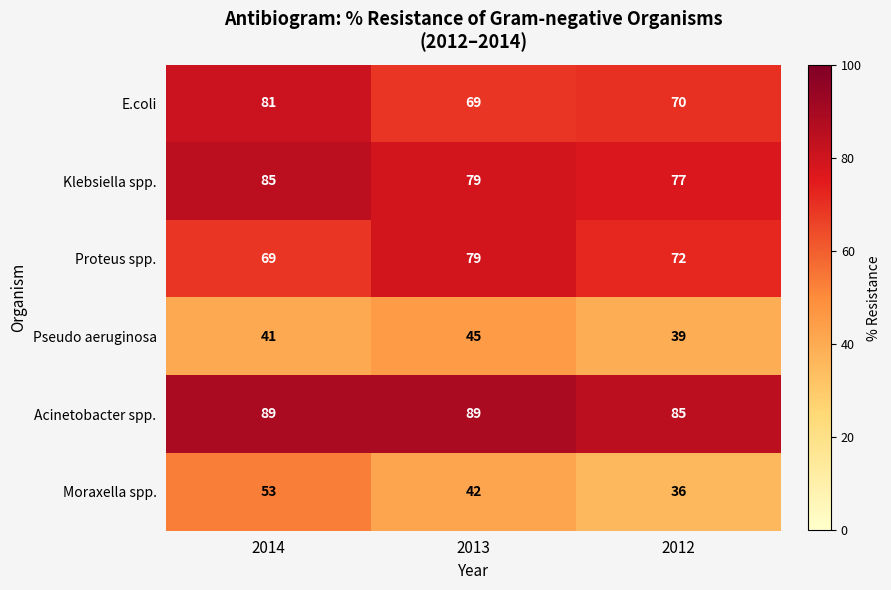

Between 2013 and 2012, which series saw the biggest shift?

Proteus spp.